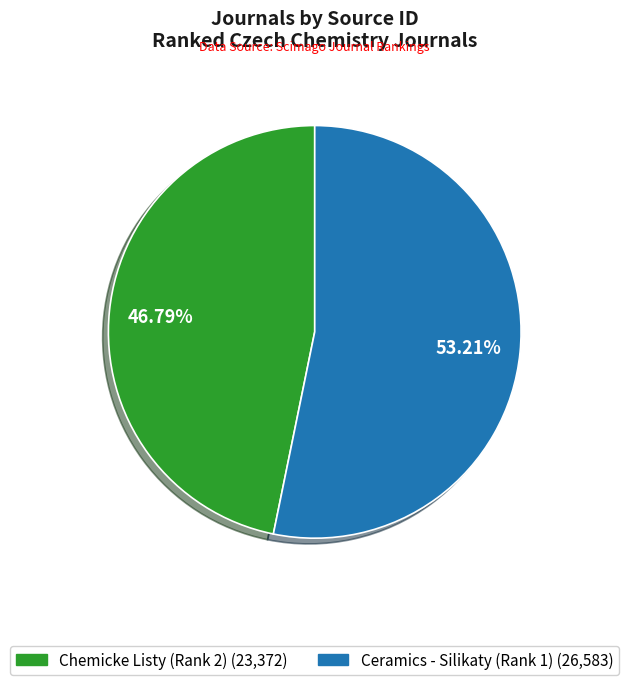

Rank the categories by value from highest to lowest.

Ceramics - Silikaty (Rank 1), Chemicke Listy (Rank 2)